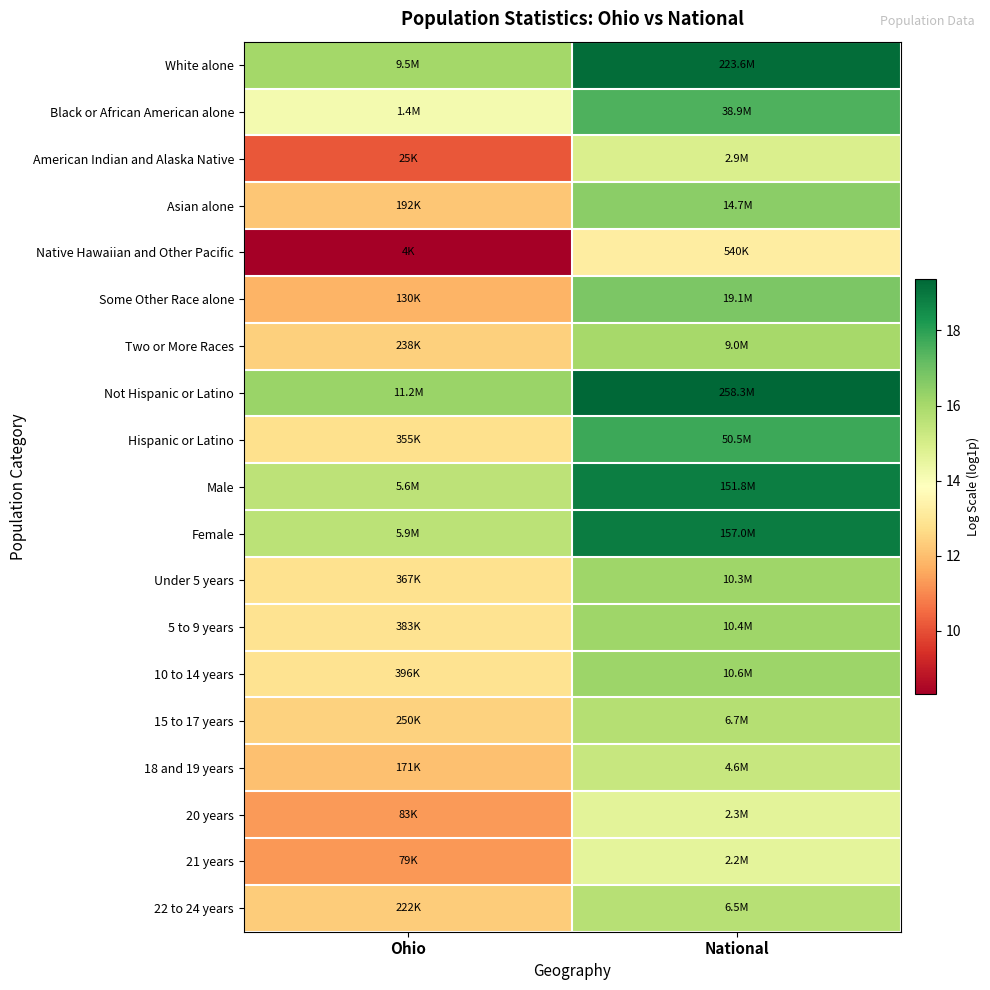

Reading left to right, extract all data points from this chart.

White alone: Ohio=16.1	National=19.2
Black or African American alone: Ohio=14.2	National=17.5
American Indian and Alaska Native: Ohio=10.1	National=14.9
Asian alone: Ohio=12.2	National=16.5
Native Hawaiian and Other Pacific: Ohio=8.3	National=13.2
Some Other Race alone: Ohio=11.8	National=16.8
Two or More Races: Ohio=12.4	National=16.0
Not Hispanic or Latino: Ohio=16.2	National=19.4
Hispanic or Latino: Ohio=12.8	National=17.7
Male: Ohio=15.5	National=18.8
Female: Ohio=15.6	National=18.9
Under 5 years: Ohio=12.8	National=16.1
5 to 9 years: Ohio=12.9	National=16.2
10 to 14 years: Ohio=12.9	National=16.2
15 to 17 years: Ohio=12.4	National=15.7
18 and 19 years: Ohio=12.1	National=15.4
20 years: Ohio=11.3	National=14.7
21 years: Ohio=11.3	National=14.6
22 to 24 years: Ohio=12.3	National=15.7